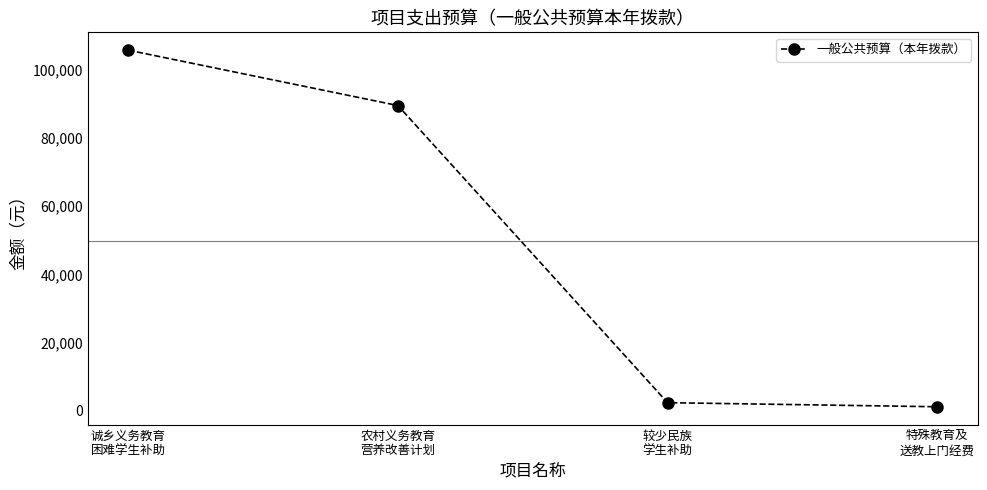

What is the change in value from 诚乡义务教育
困难学生补助 to 特殊教育及
送教上门经费?

-104639